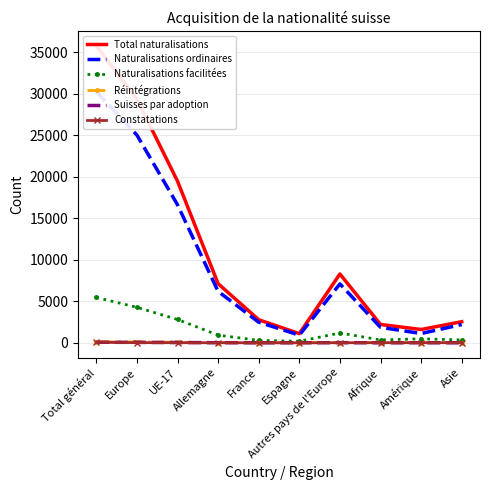

What value does the Constatations series have at UE-17?

9